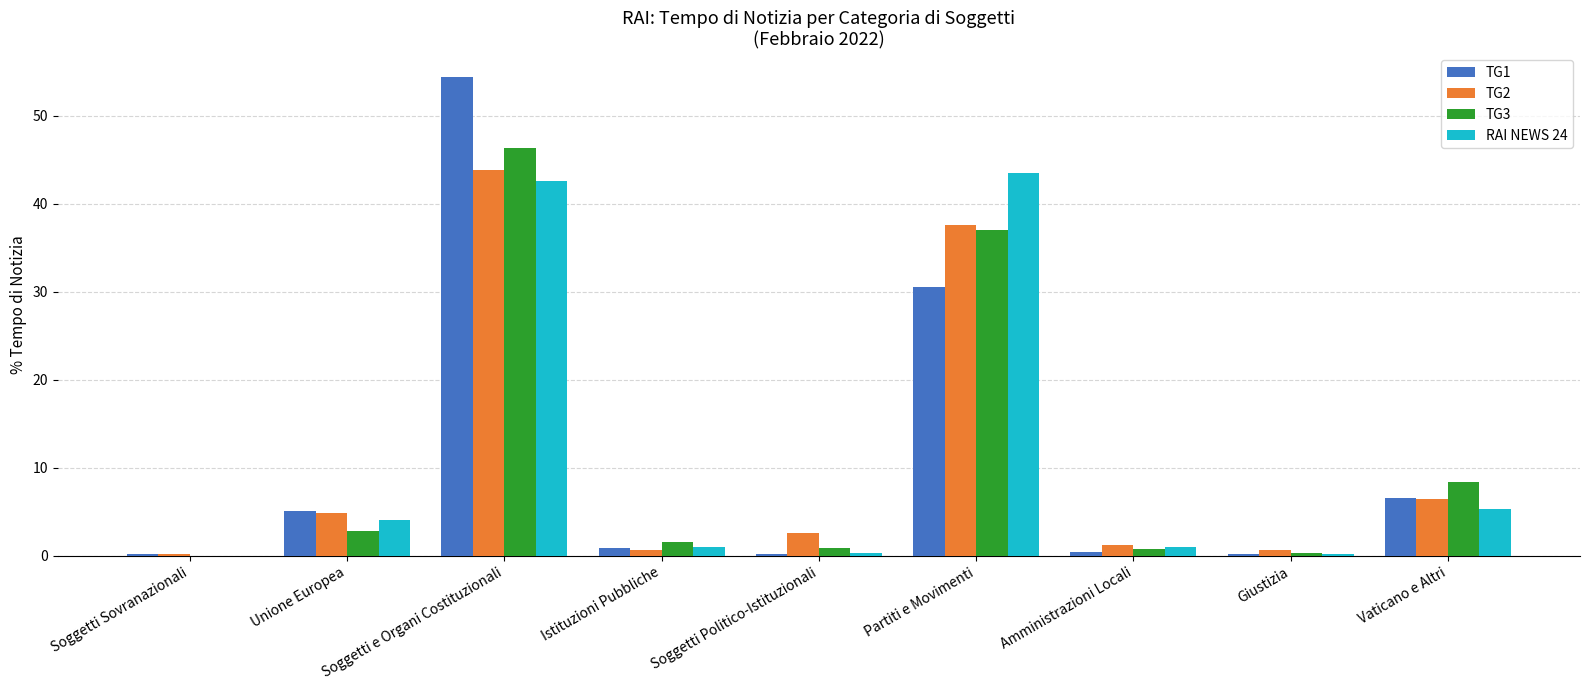

How many distinct data groups are displayed?

4